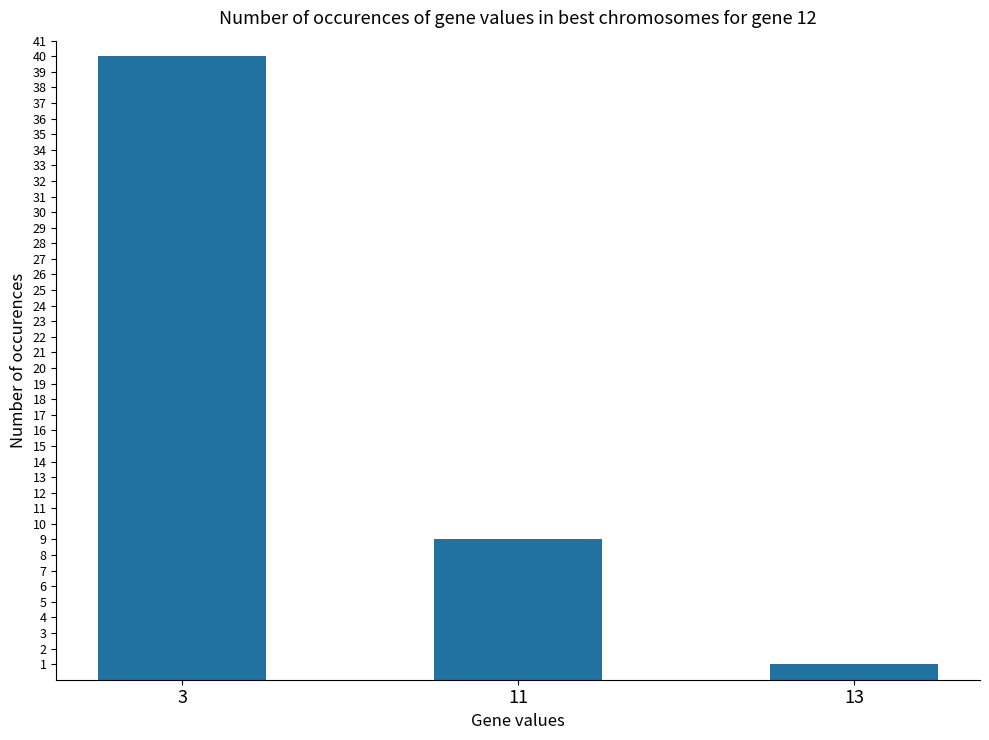

The chart shows a value of 13 at 3. True or false?

False